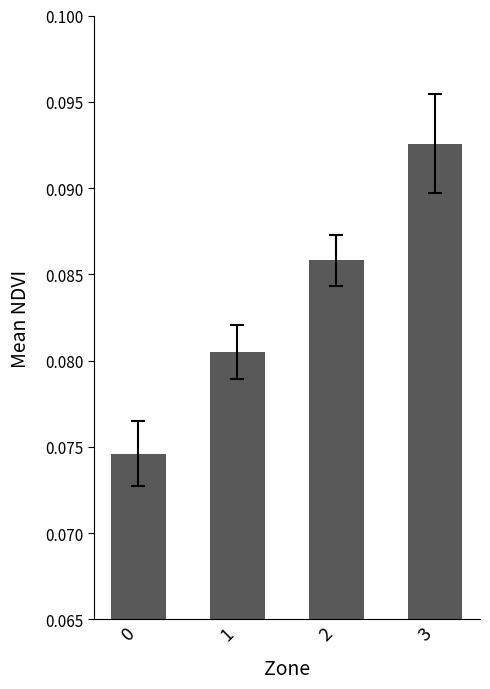

Which category has the highest value across all series?

3